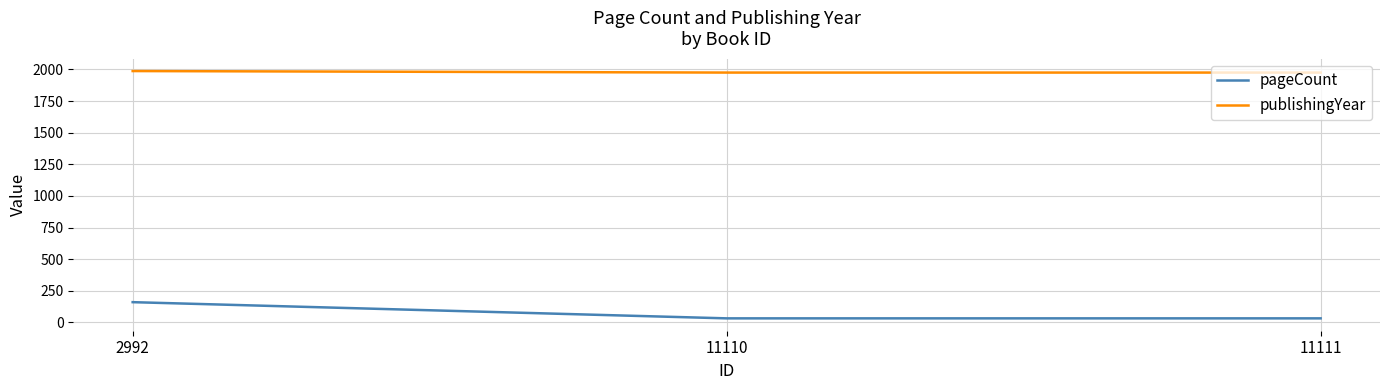

What is the minimum value shown in the chart?

32